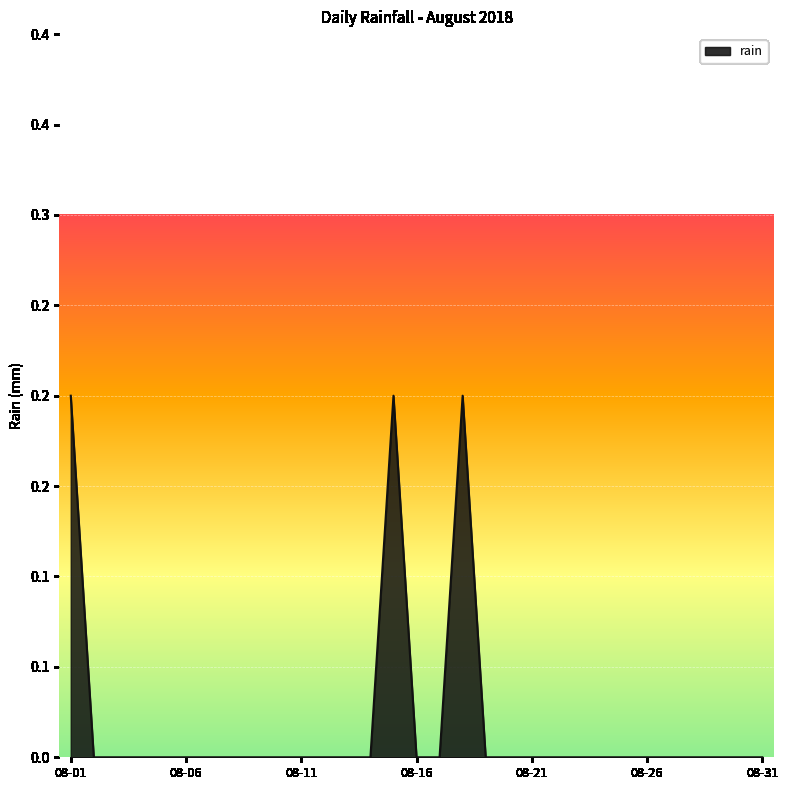

Is this an area chart (filled region under the line)?

Yes